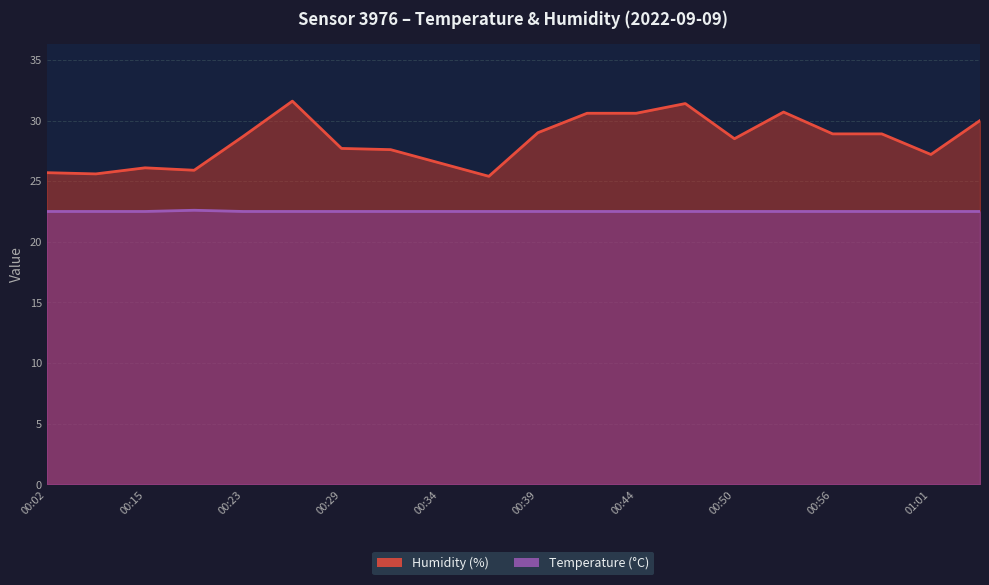

How many lines are shown in the chart?

2